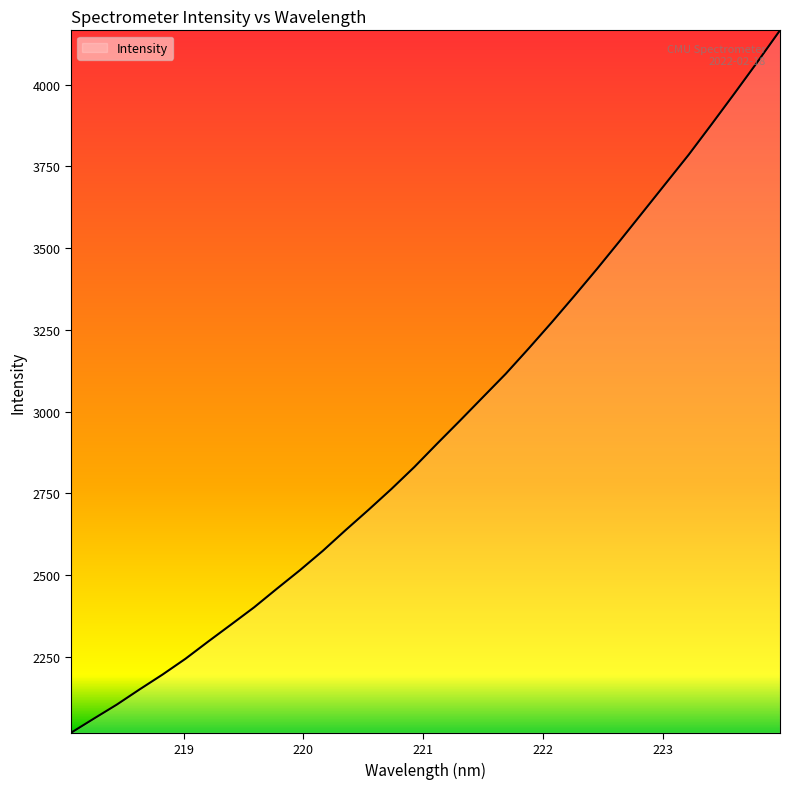

Reading left to right, extract all data points from this chart.

2018.1	2061.5	2104.3	2150.9	2196.2	2244.5	2297.5	2349.4	2401.8	2459.0	2515.2	2574.4	2637.9	2699.9	2763.6	2830.6	2902.3	2972.7	3044.3	3115.8	3193.0	3272.2	3353.9	3437.2	3523.0	3610.4	3697.9	3785.3	3878.2	3972.3	4068.0	4166.0